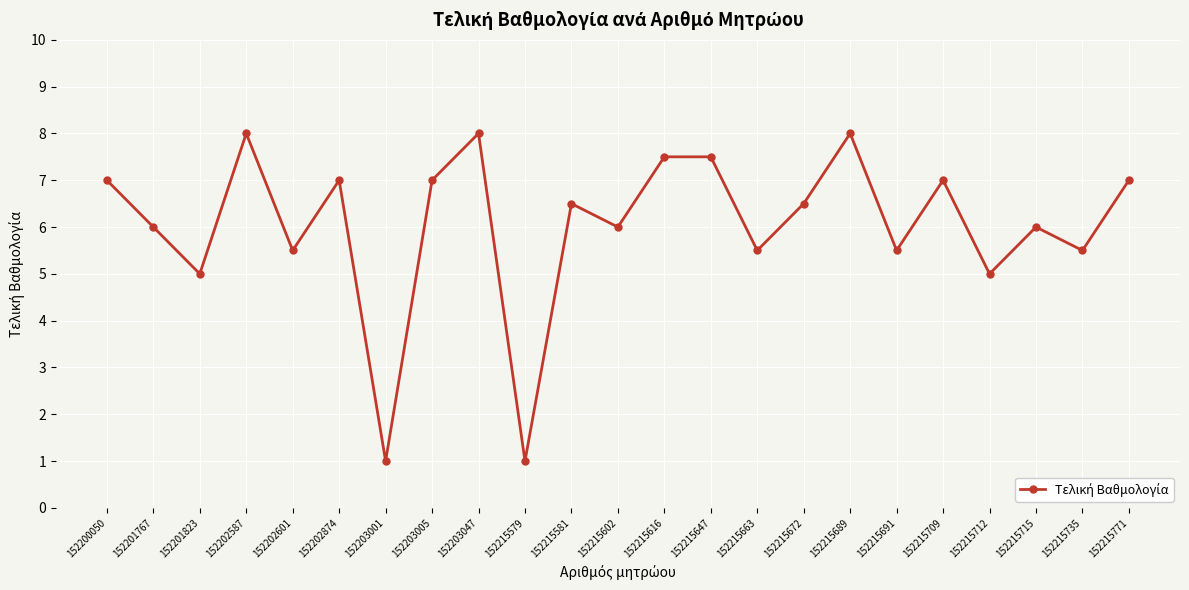

Which has a higher value, 152203005 or 152215602?

152203005